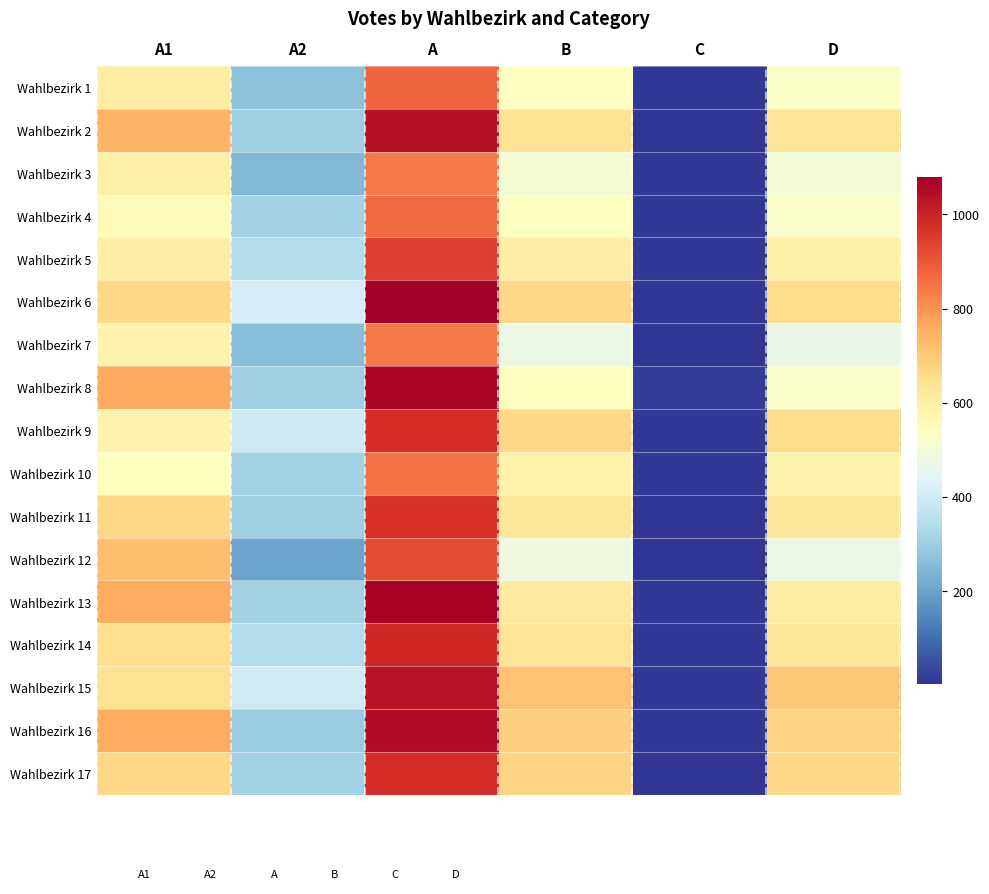

At which category does the chart reach its minimum across all series?

C